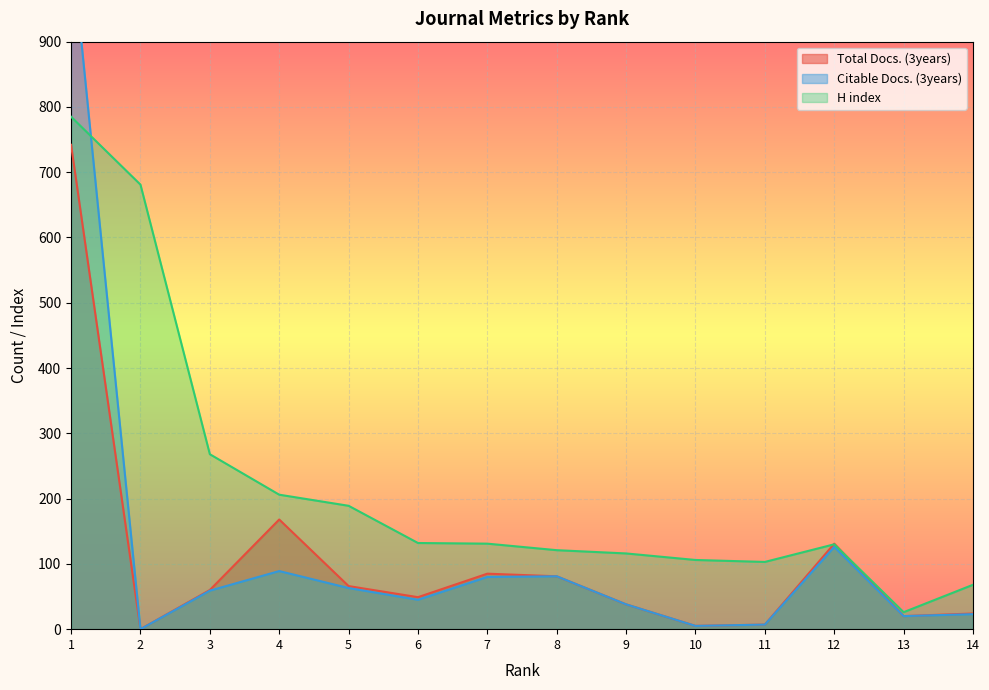

Is the value of Citable Docs. (3years) at 11 greater than the value of H index at 12?

No